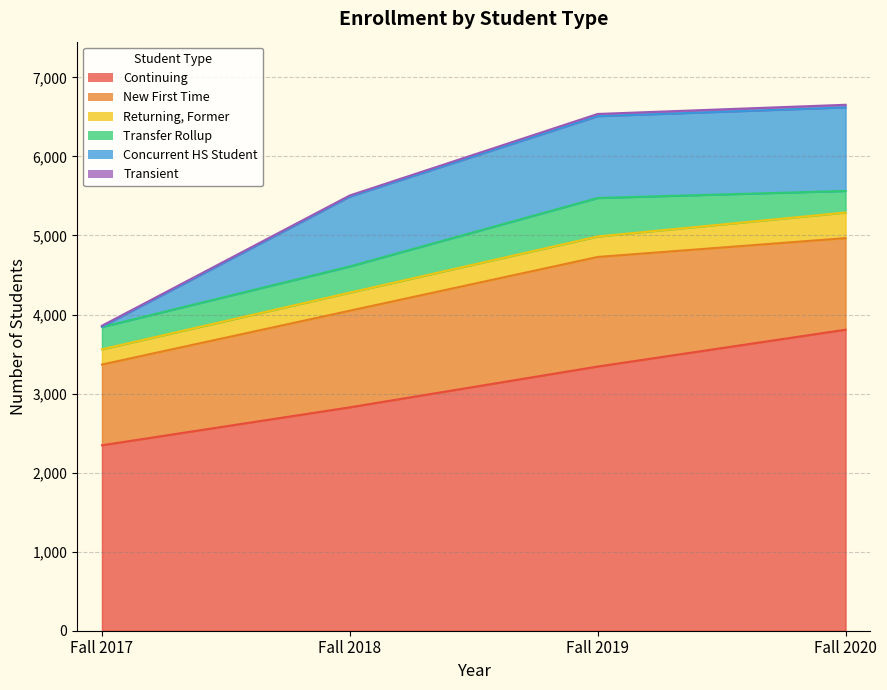

What are all the series names shown in the legend?

Continuing, New First Time, Returning, Former, Transfer Rollup, Concurrent HS Student, Transient